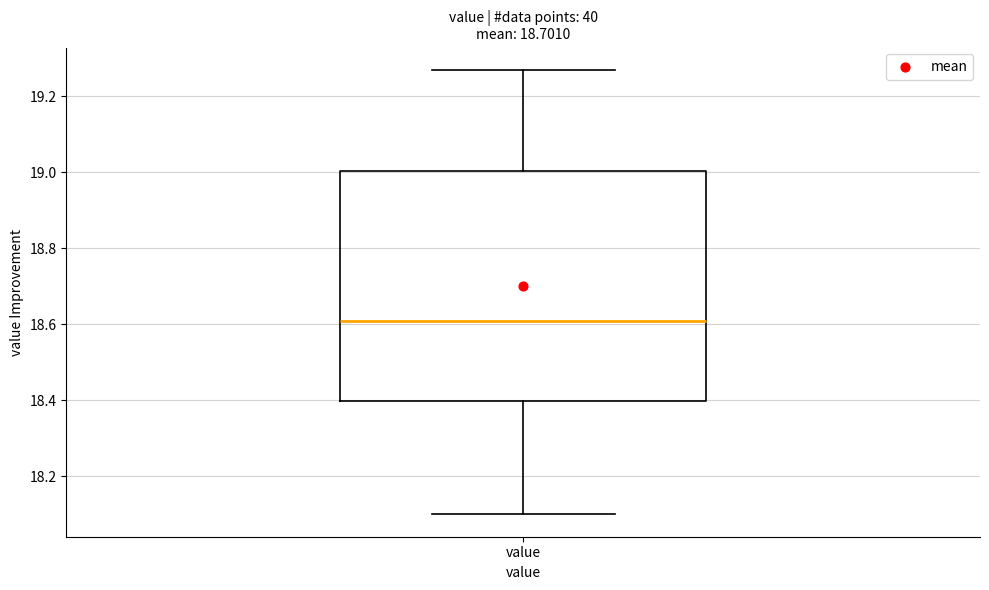

Read this box plot against the y-axis: the position of the median line, the range covered by the box, and the ends of both whiskers. The values are not printed on the chart, so give them approximately, as read against the axis.

median 18.62, box 18.40 to 19.00, whiskers 18.10 to 19.28